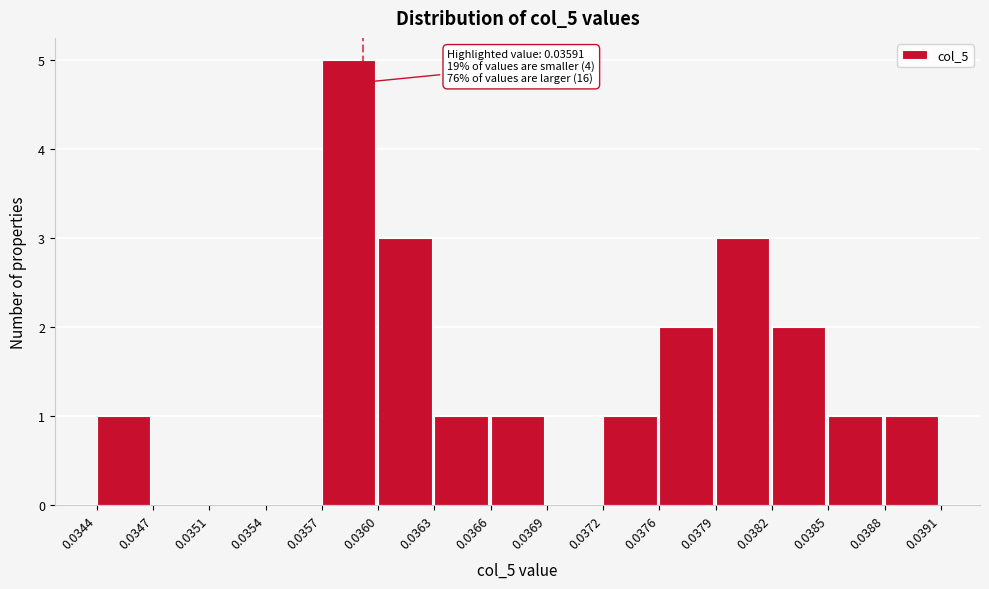

Over which range of the x-axis is the bar tallest?

0.0357 to 0.0360